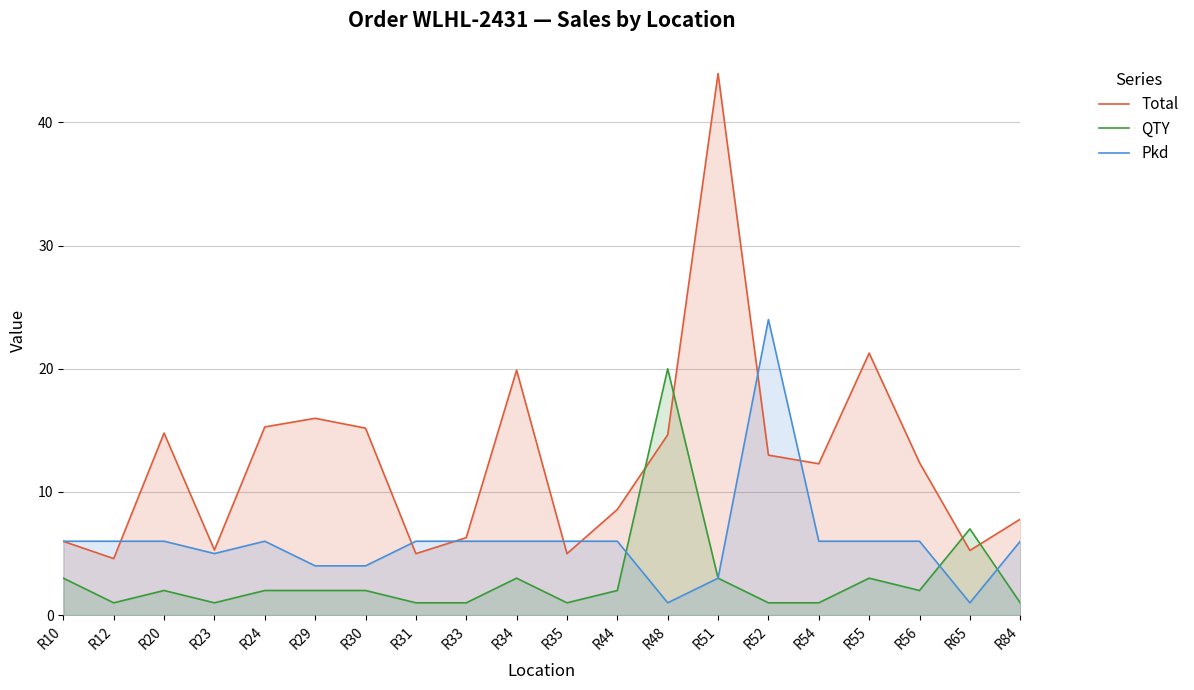

Where is Pkd nearest to the value 12?

R10